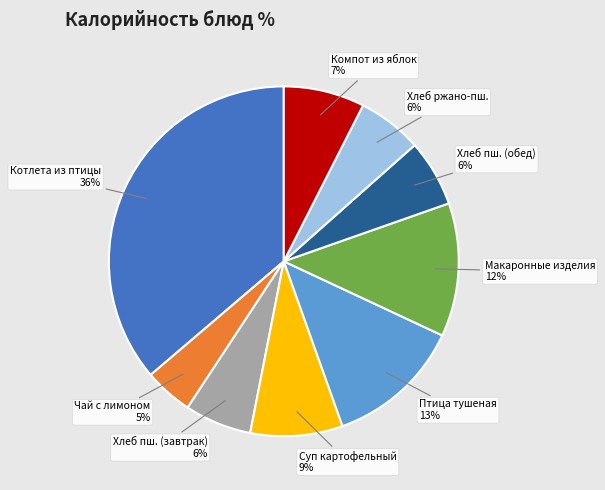

How many slices are in this pie chart?

9